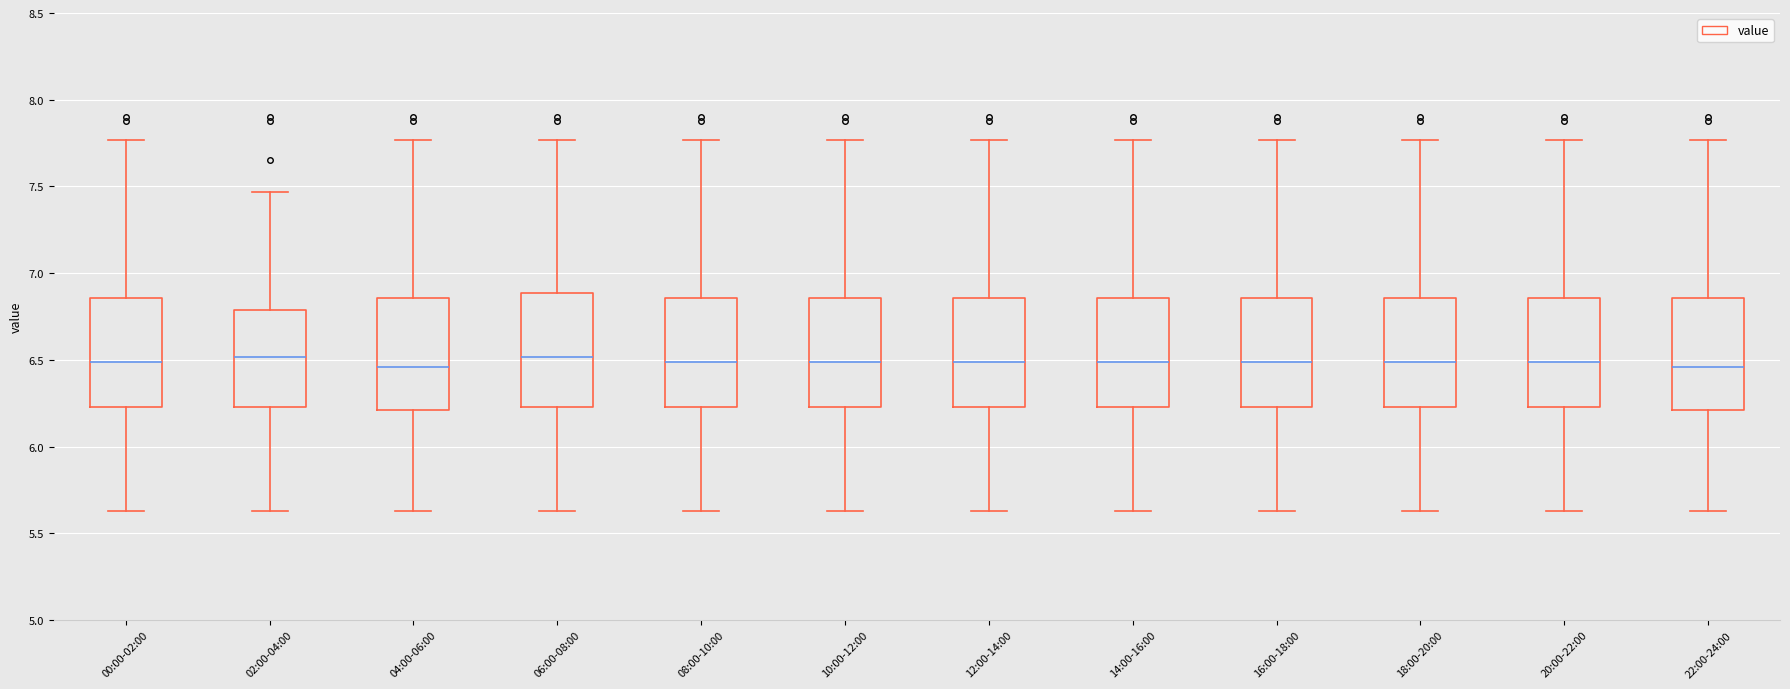

Where does the upper whisker of the box for 20:00-22:00 end on the y-axis? The values are not printed on the chart, so give them approximately, as read against the axis.

7.75